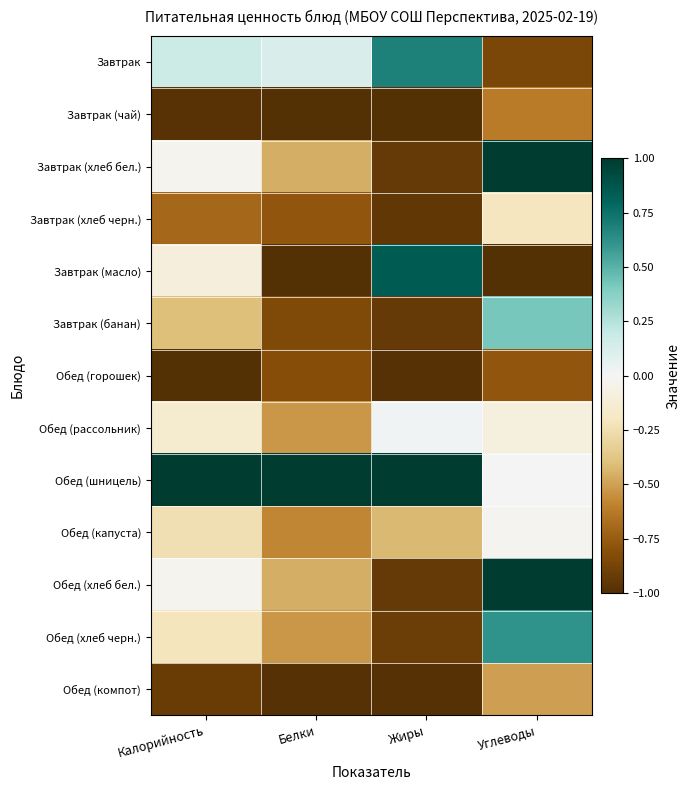

What is the spread (max minus min) of values at Белки?

2.0